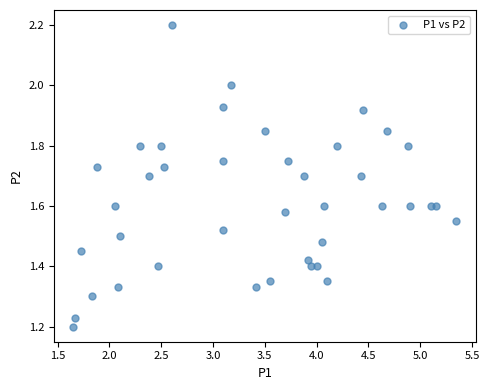

What is the range of Y values (max minus min)?

1.0